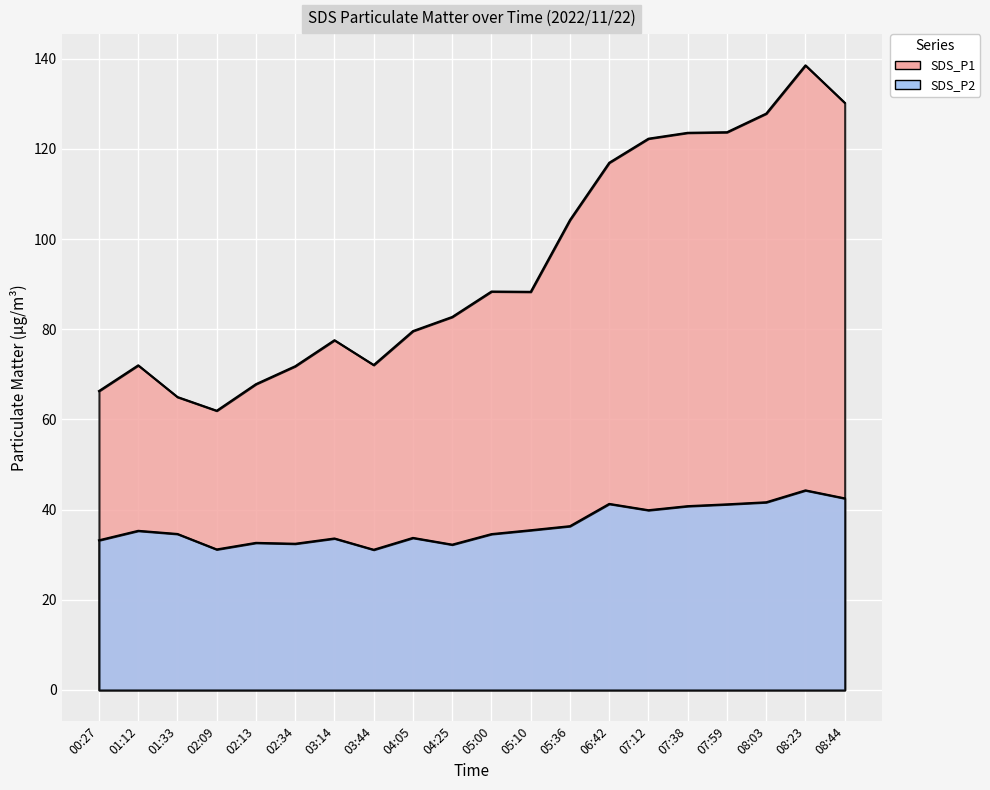

Reading left to right, transcribe all the data shown in this chart.

SDS_P1: 66.3	72.0	65.0	61.9	67.8	71.8	77.6	72.1	79.6	82.7	88.4	88.3	104.2	116.9	122.3	123.6	123.7	127.8	138.5	130.2
SDS_P2: 33.2	35.3	34.6	31.2	32.6	32.4	33.6	31.1	33.7	32.2	34.6	35.4	36.3	41.3	39.9	40.8	41.2	41.6	44.3	42.5